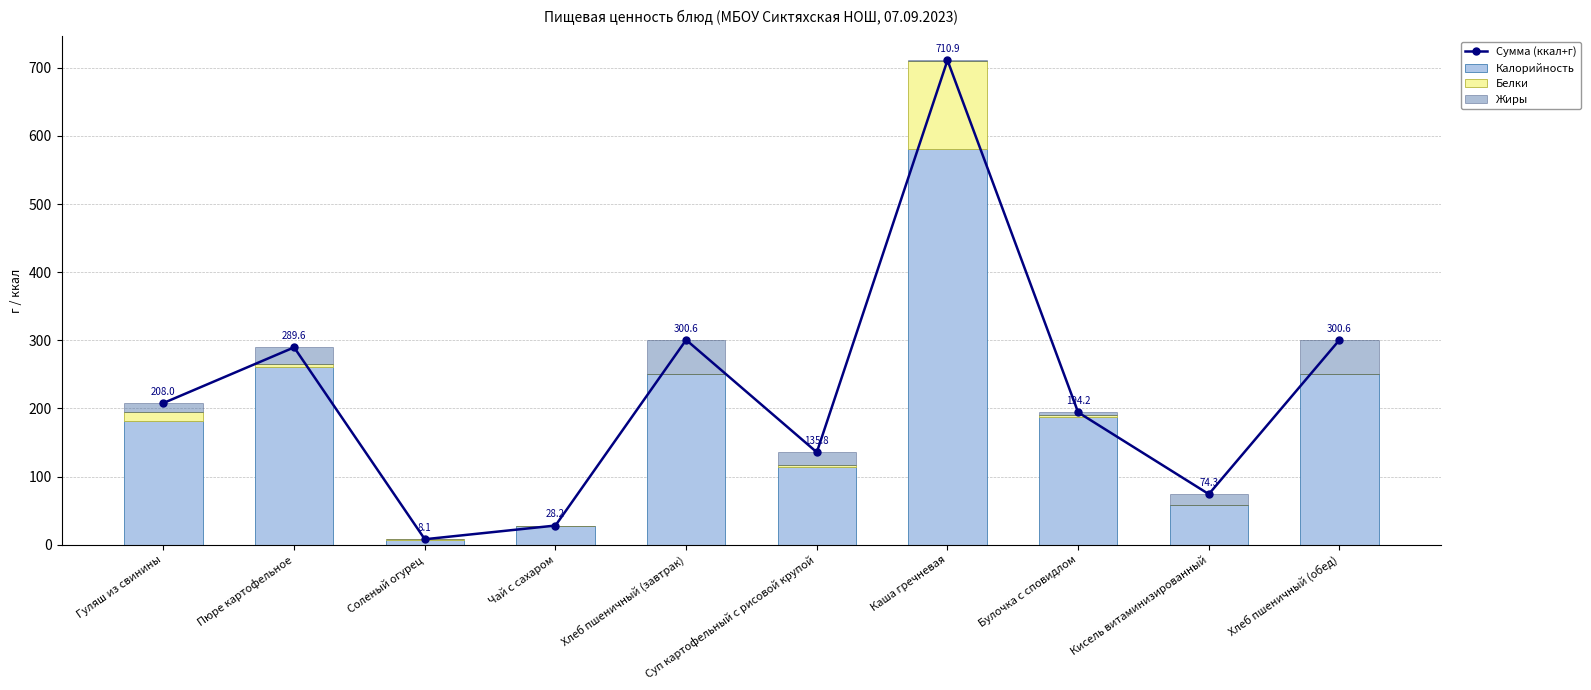

What is the difference between the maximum and minimum values in the Белки series?

128.3